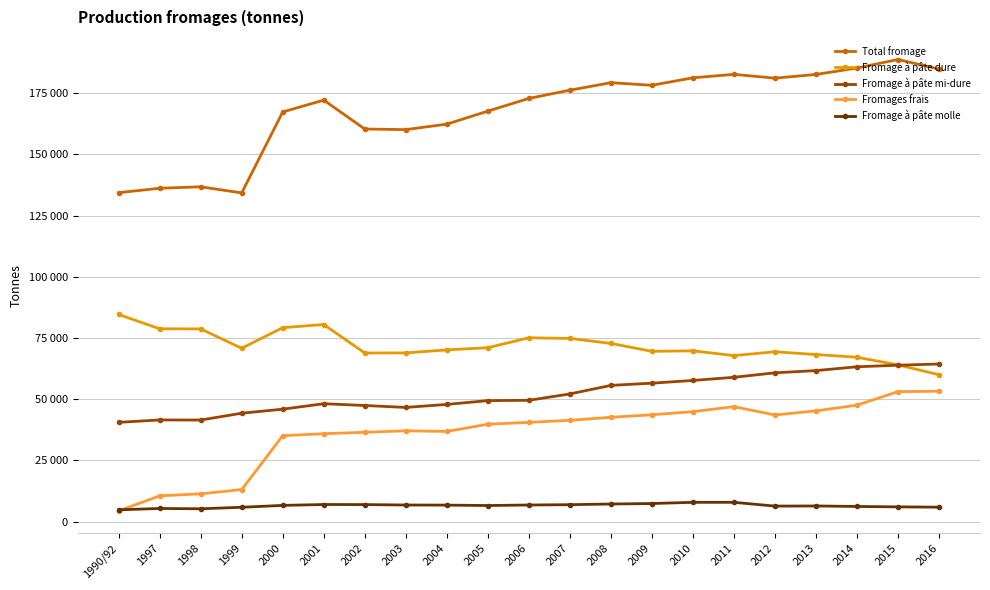

What is the spread (max minus min) of values at 2003?

153386